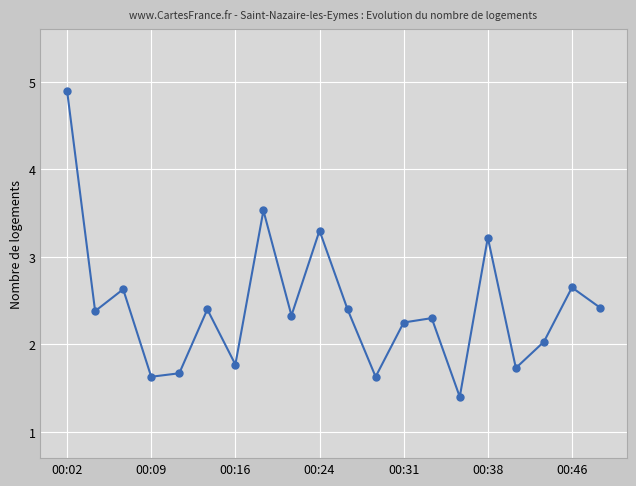

What is the minimum value shown in the chart?

1.4